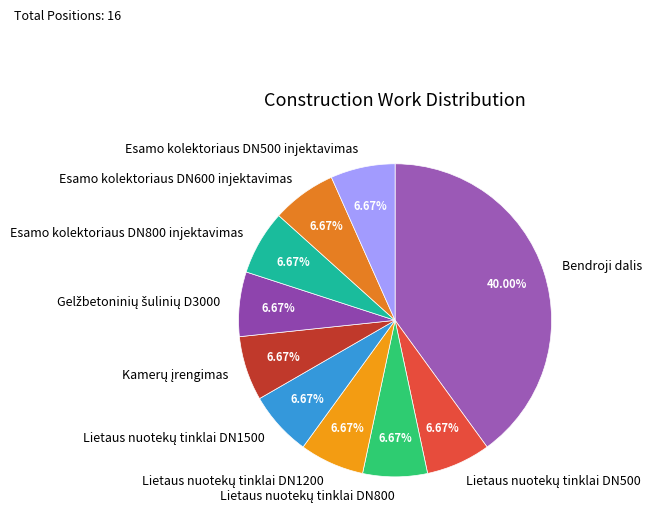

Is Esamo kolektoriaus DN600 injektavimas the majority of the pie?

No